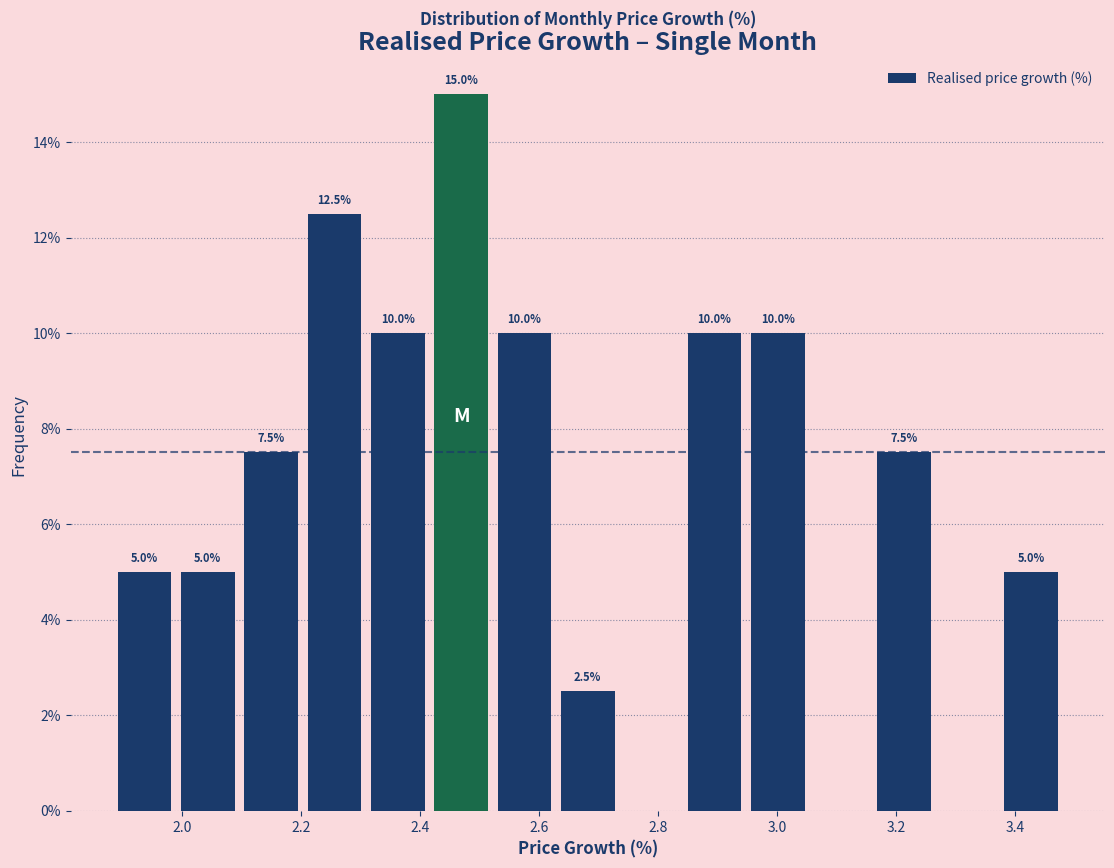

Over which range of the x-axis is the bar tallest?

2.42 to 2.52